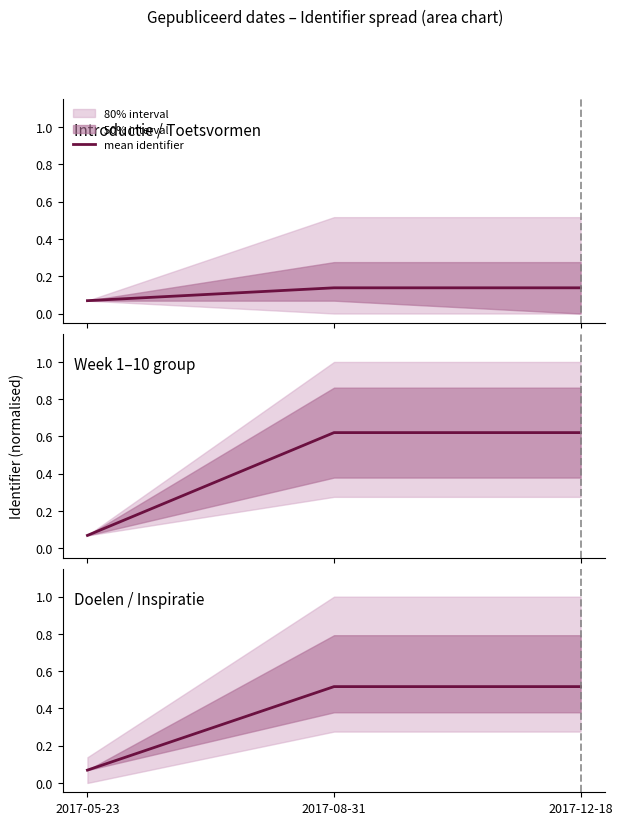

List the labels in order of value, smallest first.

2017-05-23, 2017-08-31, 2017-12-18